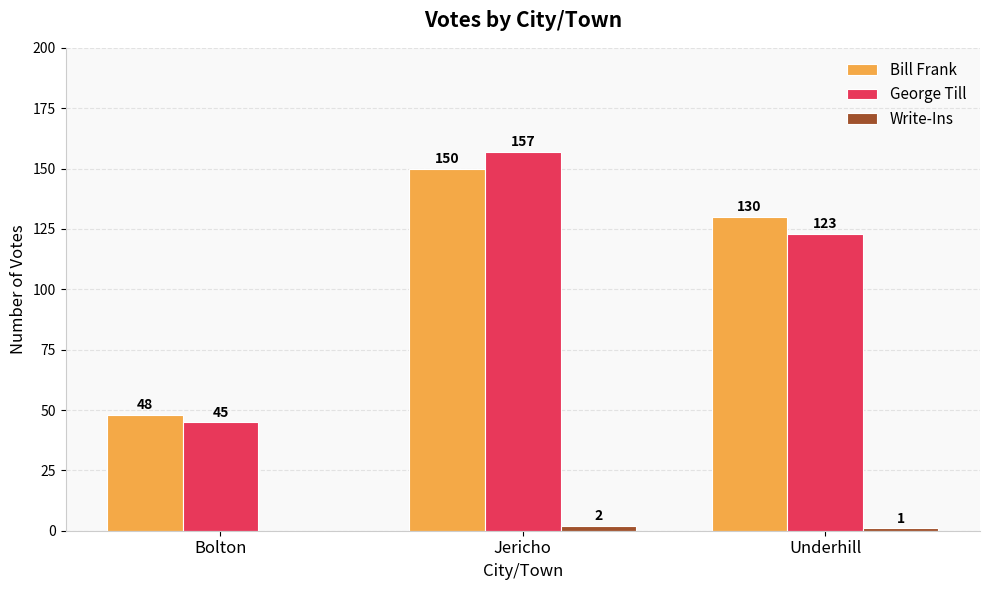

Which series has the largest total across all categories?

Bill Frank